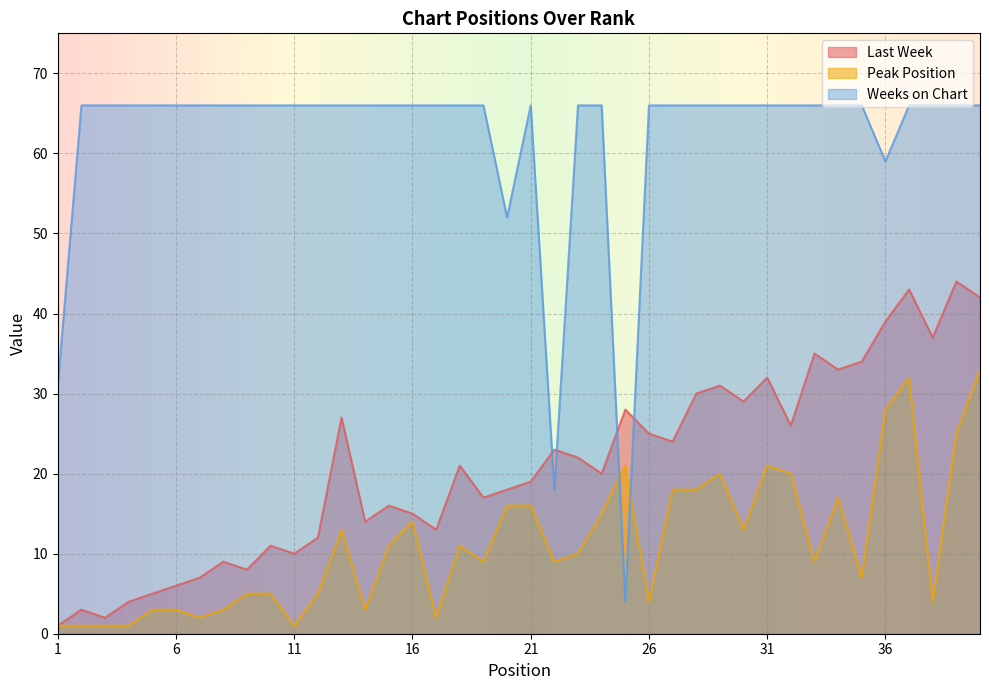

Reading left to right, extract all data points from this chart.

Last Week: 1	3	2	4	5	6	7	9	8	11	10	12	27	14	16	15	13	21	17	18	19	23	22	20	28	25	24	30	31	29	32	26	35	33	34	39	43	37	44	42
Peak Position: 1	1	1	1	3	3	2	3	5	5	1	5	13	3	11	14	2	11	9	16	16	9	10	15	21	4	18	18	20	13	21	20	9	17	7	28	32	4	25	33
Weeks on Chart: 31	66	66	66	66	66	66	66	66	66	66	66	66	66	66	66	66	66	66	52	66	18	66	66	4	66	66	66	66	66	66	66	66	66	66	59	66	66	66	66